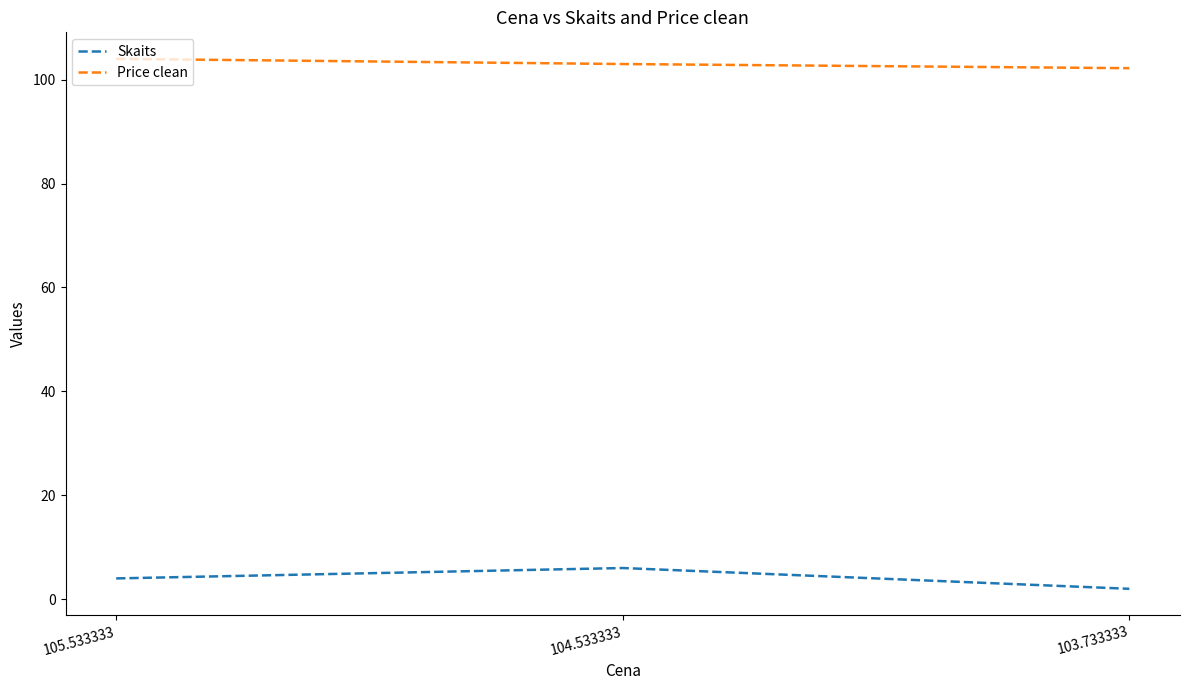

Is the value of Price clean at 103.733333 greater than the value of Skaits at 103.733333?

Yes